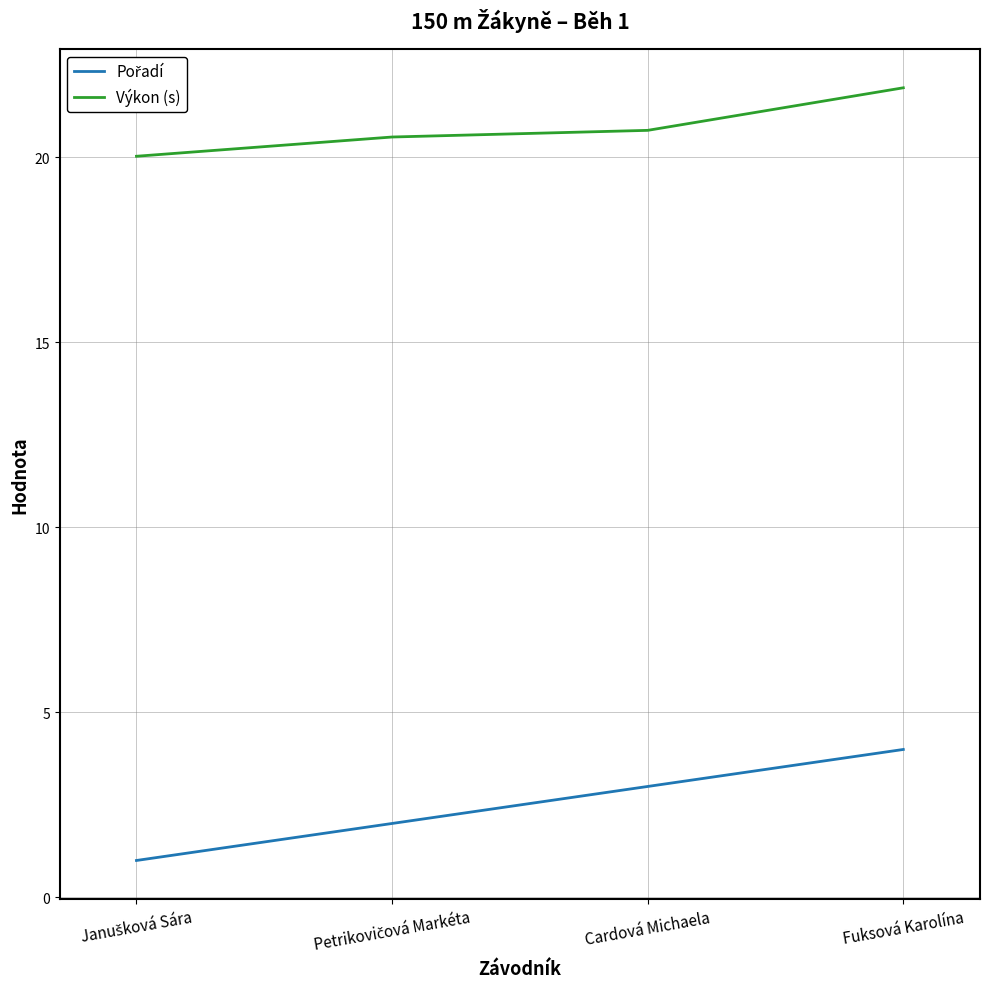

At how many categories does at least one series exceed 7?

4